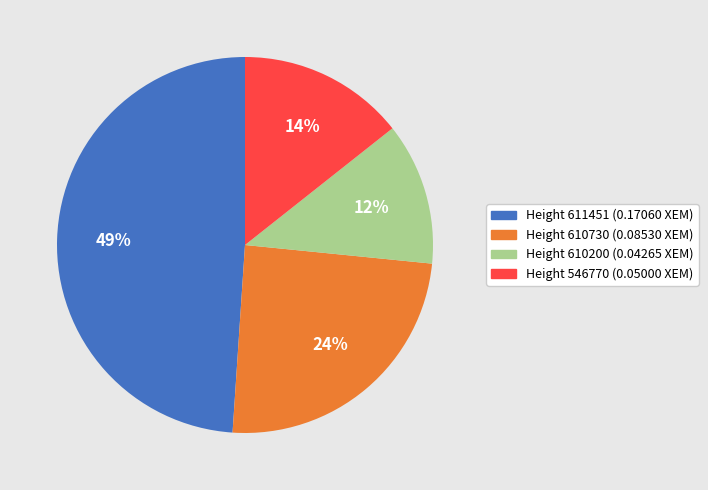

Does any single category account for the majority?

No